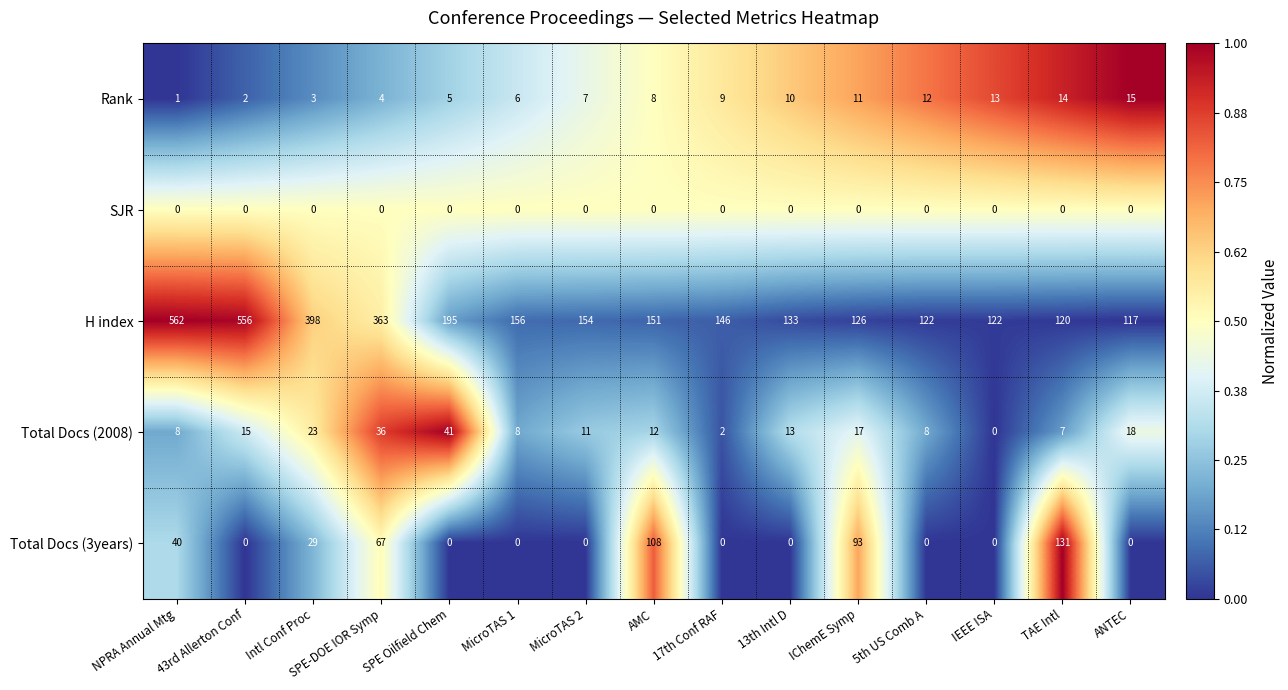

Which series has the widest spread of values?

H index